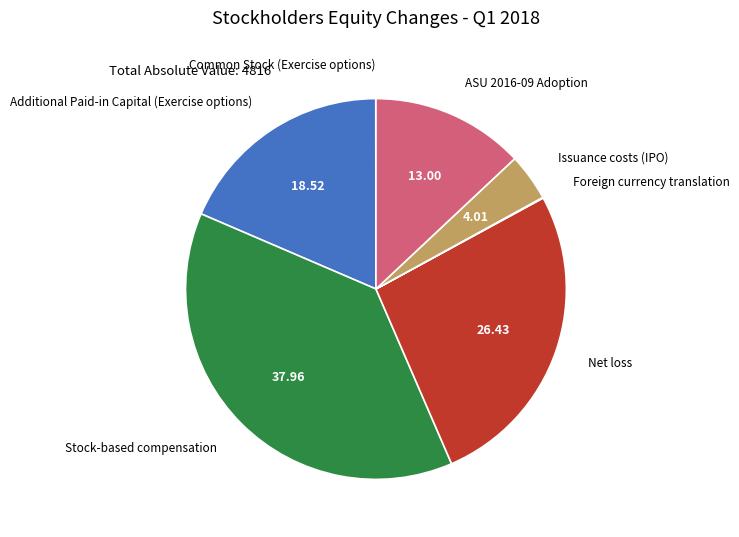

The Stock-based compensation slice represents 38% of the pie. True or false?

True